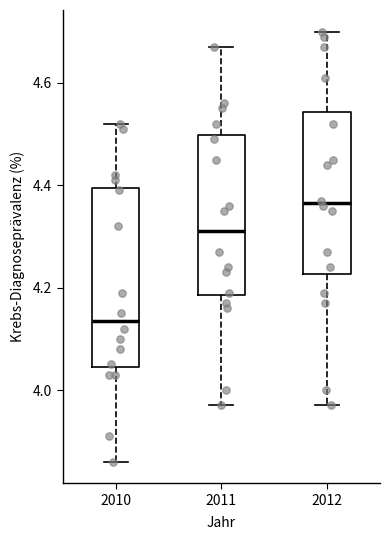

Reading left to right, read every box against the y-axis: the position of its median line, the range the box covers, and the ends of its whiskers. The values are not printed on the chart, so give them approximately, as read against the axis.

2010: median 4.14, box 4.04 to 4.40, whiskers 3.86 to 4.52
2011: median 4.32, box 4.18 to 4.50, whiskers 3.98 to 4.68
2012: median 4.36, box 4.22 to 4.54, whiskers 3.98 to 4.70